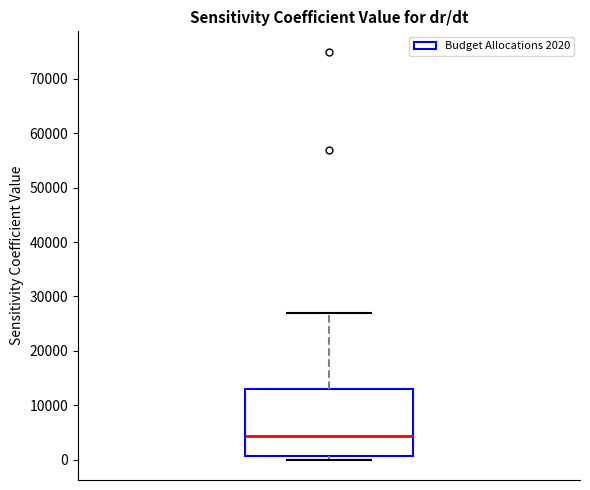

Transcribe this box plot: give where the median line is, the range the box spans, and where the two whiskers end, as read against the y-axis. The values are not printed on the chart, so give them approximately, as read against the axis.

median 4000, box 1000 to 13000, whiskers 0 to 27000